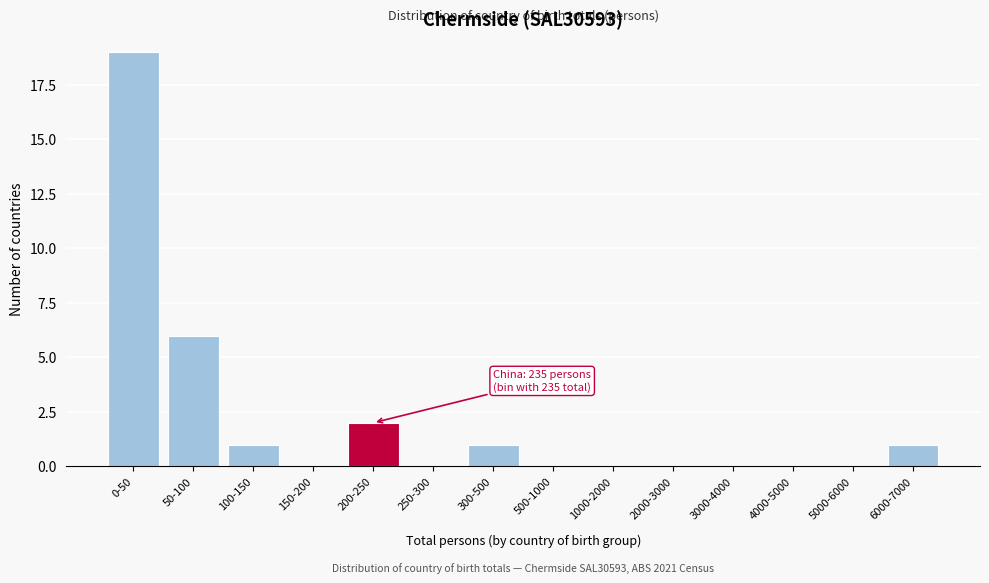

Reading left to right, what are all the values shown in this chart?

0-50=19	50-100=6	100-150=1	150-200=0	200-250=2	250-300=0	300-500=1	500-1000=0	1000-2000=0	2000-3000=0	3000-4000=0	4000-5000=0	5000-6000=0	6000-7000=1